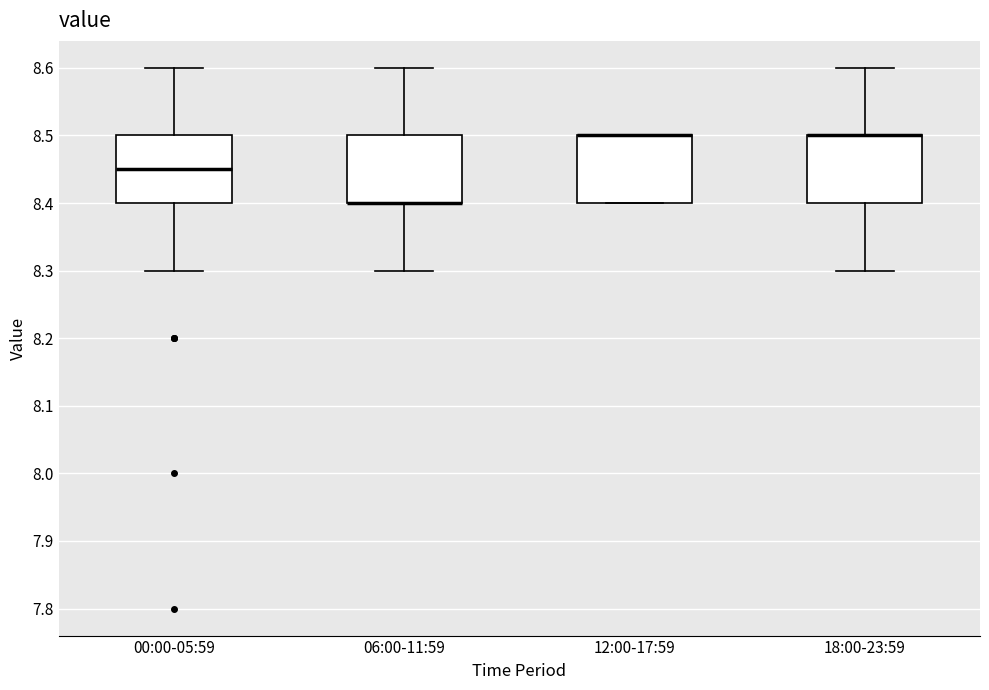

Reading left to right, transcribe this box plot: for each box, give where its median line is, the range the box spans, and where its two whiskers end, as read against the y-axis. The values are not printed on the chart, so give them approximately, as read against the axis.

00:00-05:59: median 8.45, box 8.40 to 8.50, whiskers 8.30 to 8.60
06:00-11:59: median 8.40 (drawn on the box's lower edge), box 8.40 to 8.50, whiskers 8.30 to 8.60
12:00-17:59: median 8.50 (drawn on the box's upper edge), box 8.40 to 8.50, whiskers 8.40 to 8.50
18:00-23:59: median 8.50 (drawn on the box's upper edge), box 8.40 to 8.50, whiskers 8.30 to 8.60